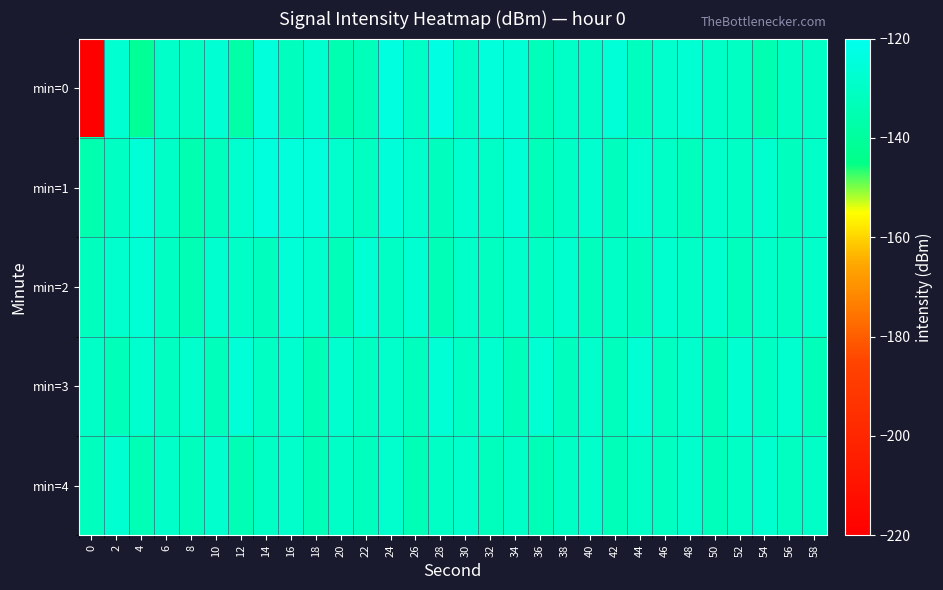

Which has a higher value, 26 or 16?

26